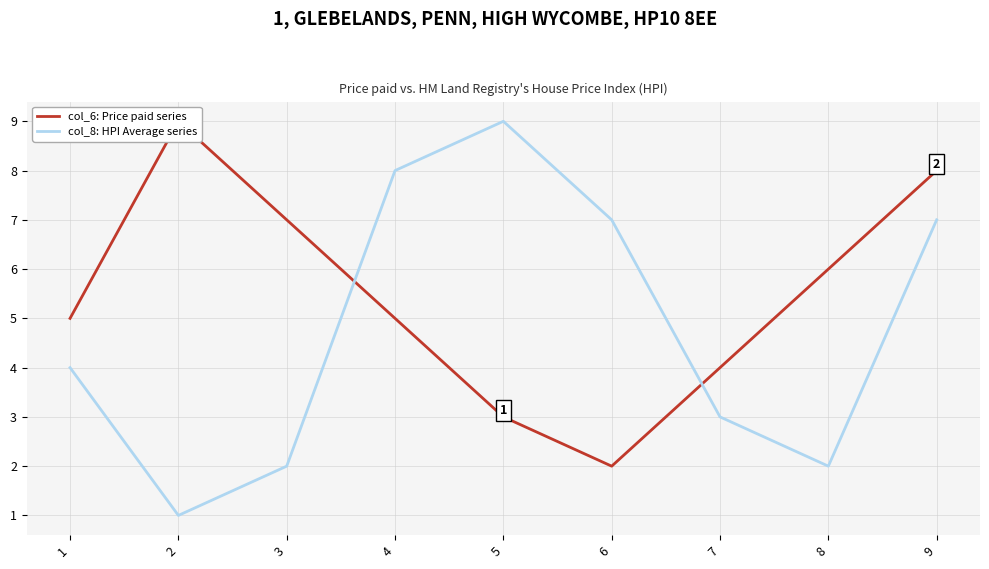

What is the maximum value for col_8: HPI Average series?

9